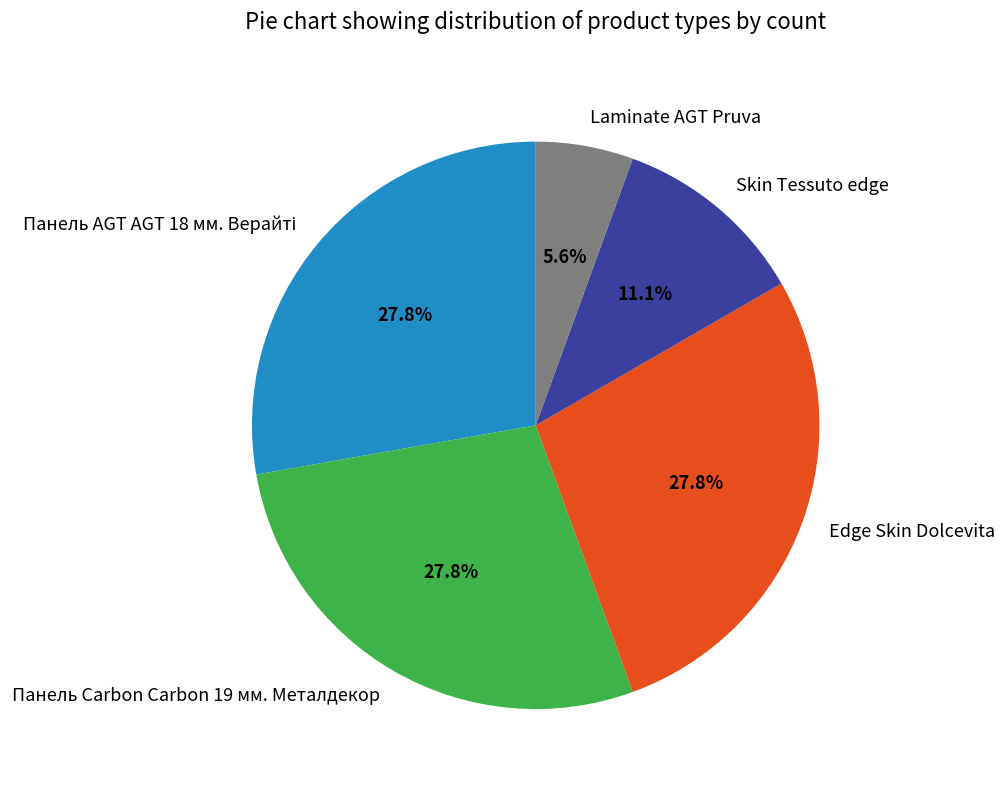

Approximately how many times larger is the value at Edge Skin Dolcevita compared to Skin Tessuto edge?

2.5